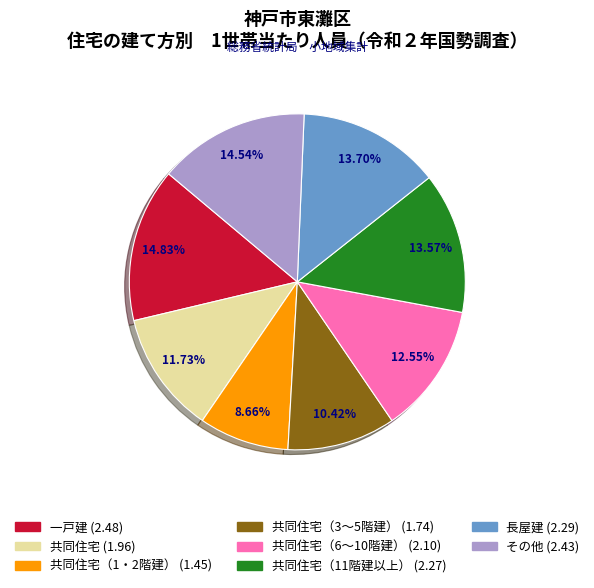

Is there any slice that represents more than half of the pie?

No